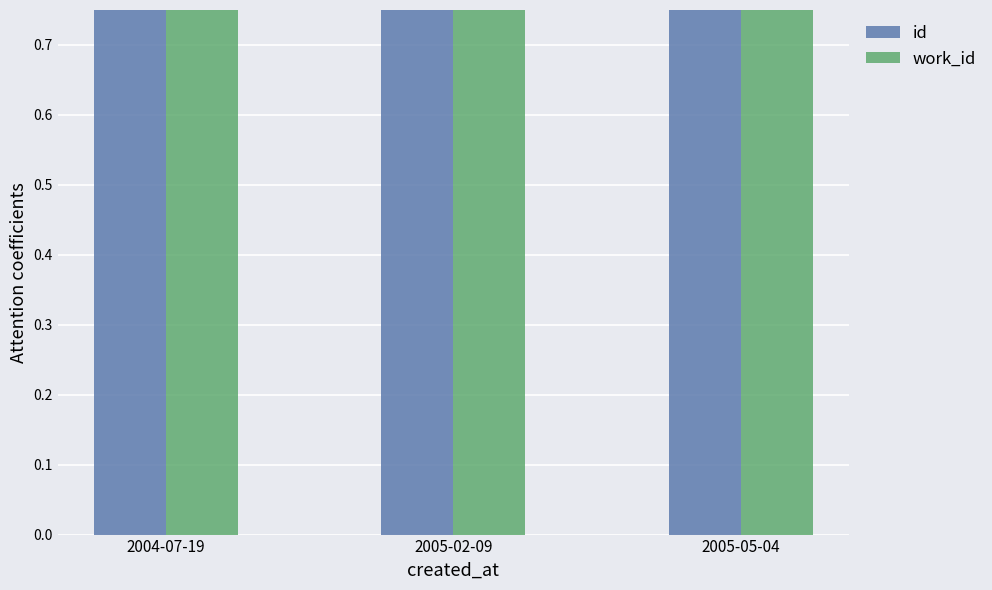

What is the highest value of the id series?

1.0